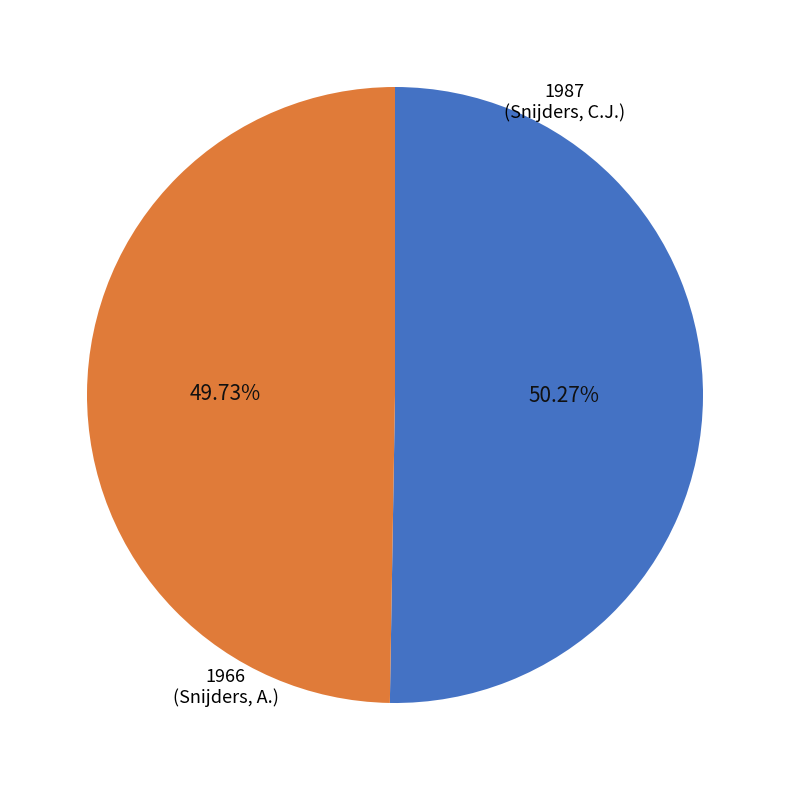

Does any single category account for the majority?

Yes